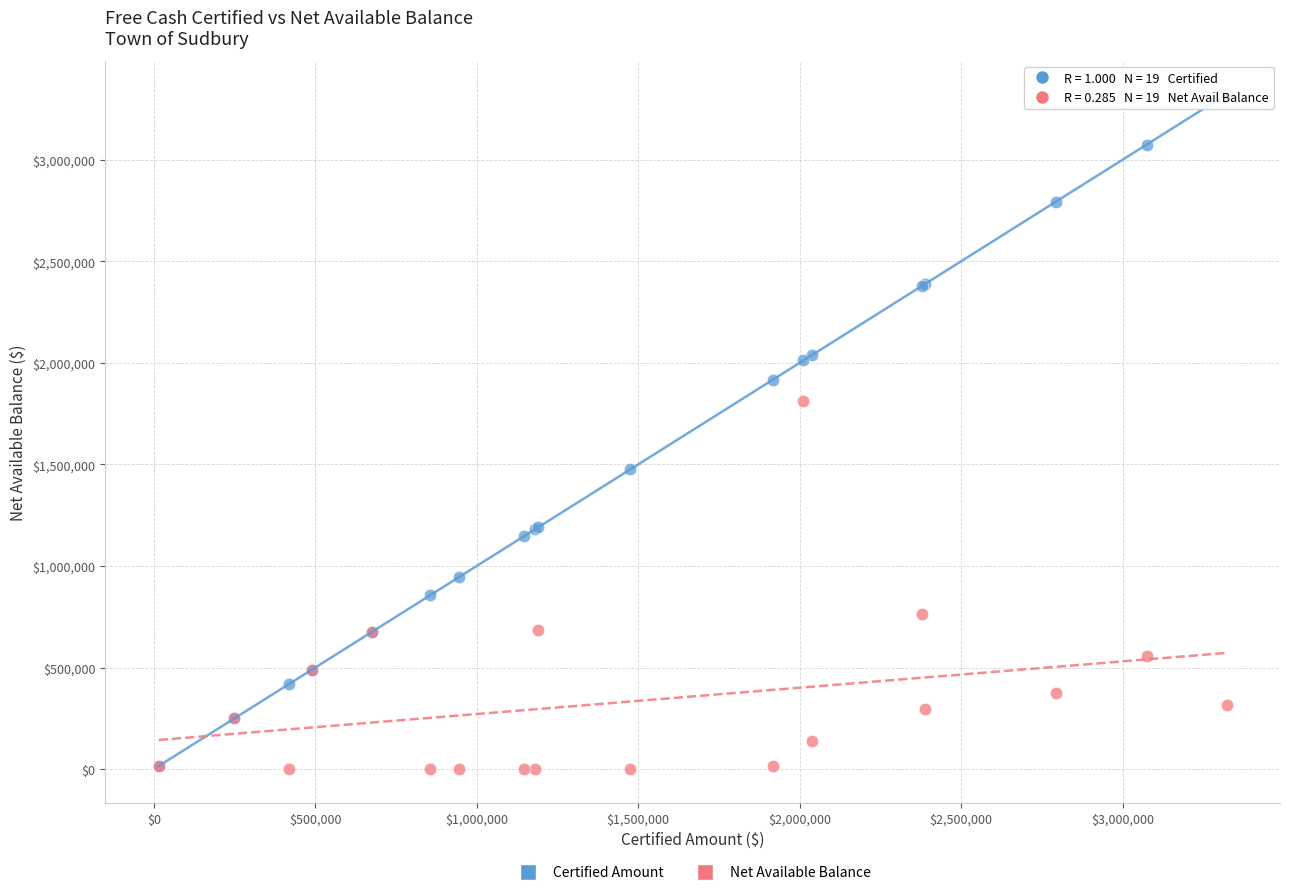

What are all the series names shown in the legend?

Certified Amount, Net Available Balance